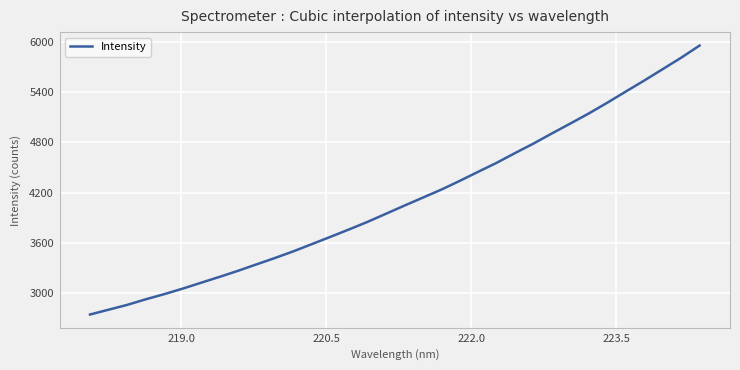

What is the maximum value shown in the chart?

5953.2